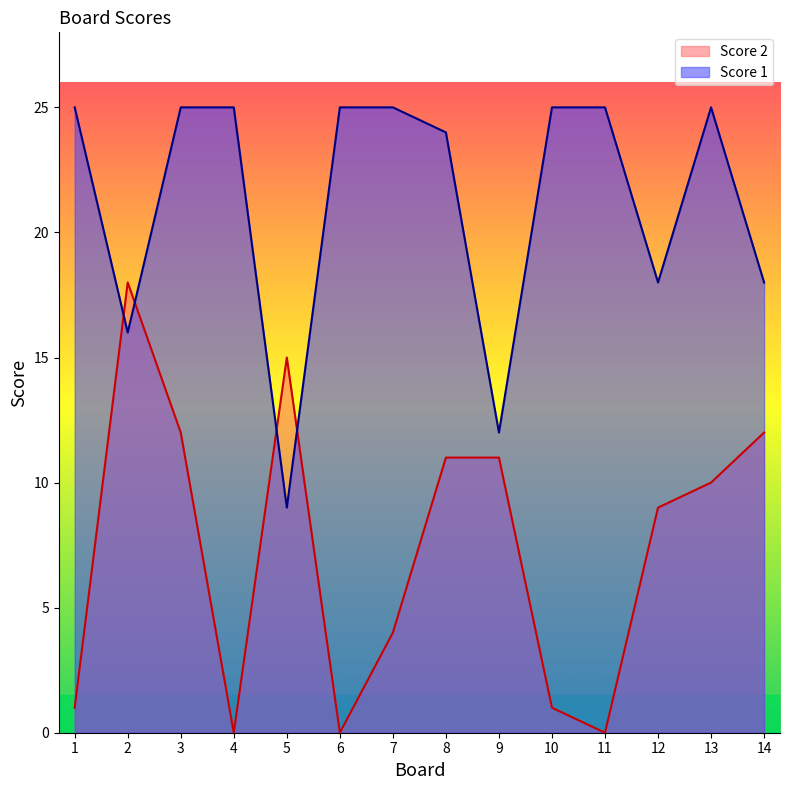

Does the chart display data point markers on the line(s)?

No